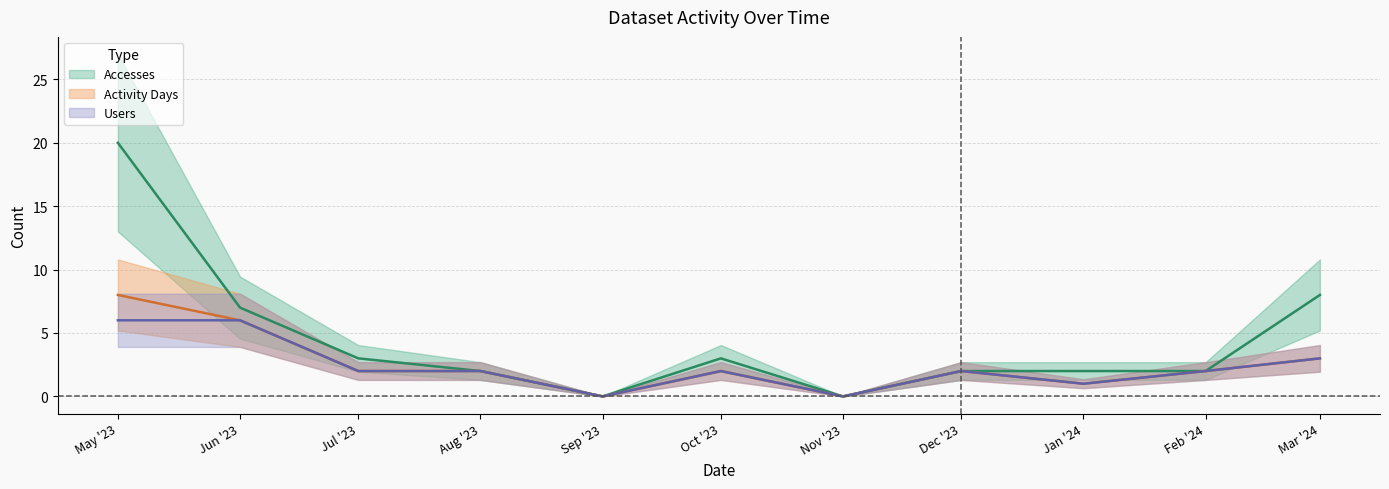

How many categories are shown in the chart?

11